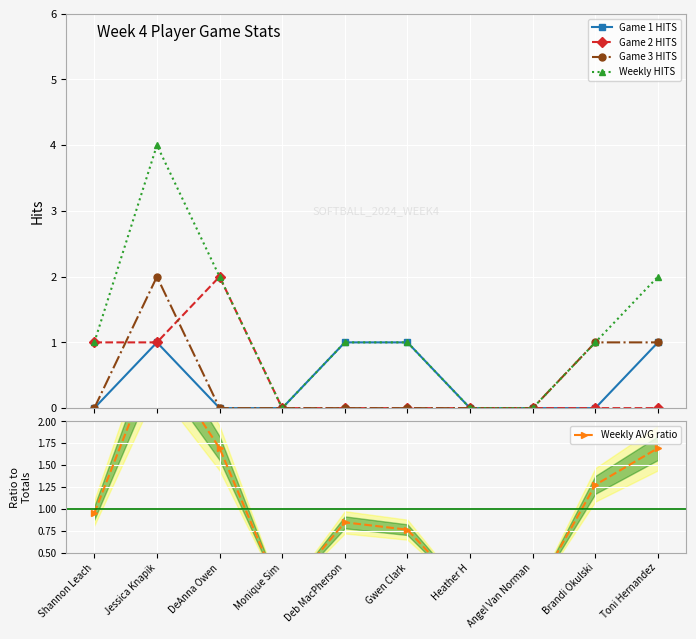

Reading right to left, extract all data points from this chart.

Game 1 HITS: Toni Hernandez=1.0	Brandi Okulski=0.0	Angel Van Norman=0.0	Heather H=0.0	Gwen Clark=1.0	Deb MacPherson=1.0	Monique Sim=0.0	DeAnna Owen=0.0	Jessica Knapik=1.0	Shannon Leach=0.0
Game 2 HITS: Toni Hernandez=0.0	Brandi Okulski=0.0	Angel Van Norman=0.0	Heather H=0.0	Gwen Clark=0.0	Deb MacPherson=0.0	Monique Sim=0.0	DeAnna Owen=2.0	Jessica Knapik=1.0	Shannon Leach=1.0
Game 3 HITS: Toni Hernandez=1.0	Brandi Okulski=1.0	Angel Van Norman=0.0	Heather H=0.0	Gwen Clark=0.0	Deb MacPherson=0.0	Monique Sim=0.0	DeAnna Owen=0.0	Jessica Knapik=2.0	Shannon Leach=0.0
Weekly HITS: Toni Hernandez=2.0	Brandi Okulski=1.0	Angel Van Norman=0.0	Heather H=0.0	Gwen Clark=1.0	Deb MacPherson=1.0	Monique Sim=0.0	DeAnna Owen=2.0	Jessica Knapik=4.0	Shannon Leach=1.0
Weekly AVG ratio: Toni Hernandez=1.7	Brandi Okulski=1.3	Angel Van Norman=0.0	Heather H=0.0	Gwen Clark=0.8	Deb MacPherson=0.8	Monique Sim=0.0	DeAnna Owen=1.7	Jessica Knapik=2.8	Shannon Leach=1.0